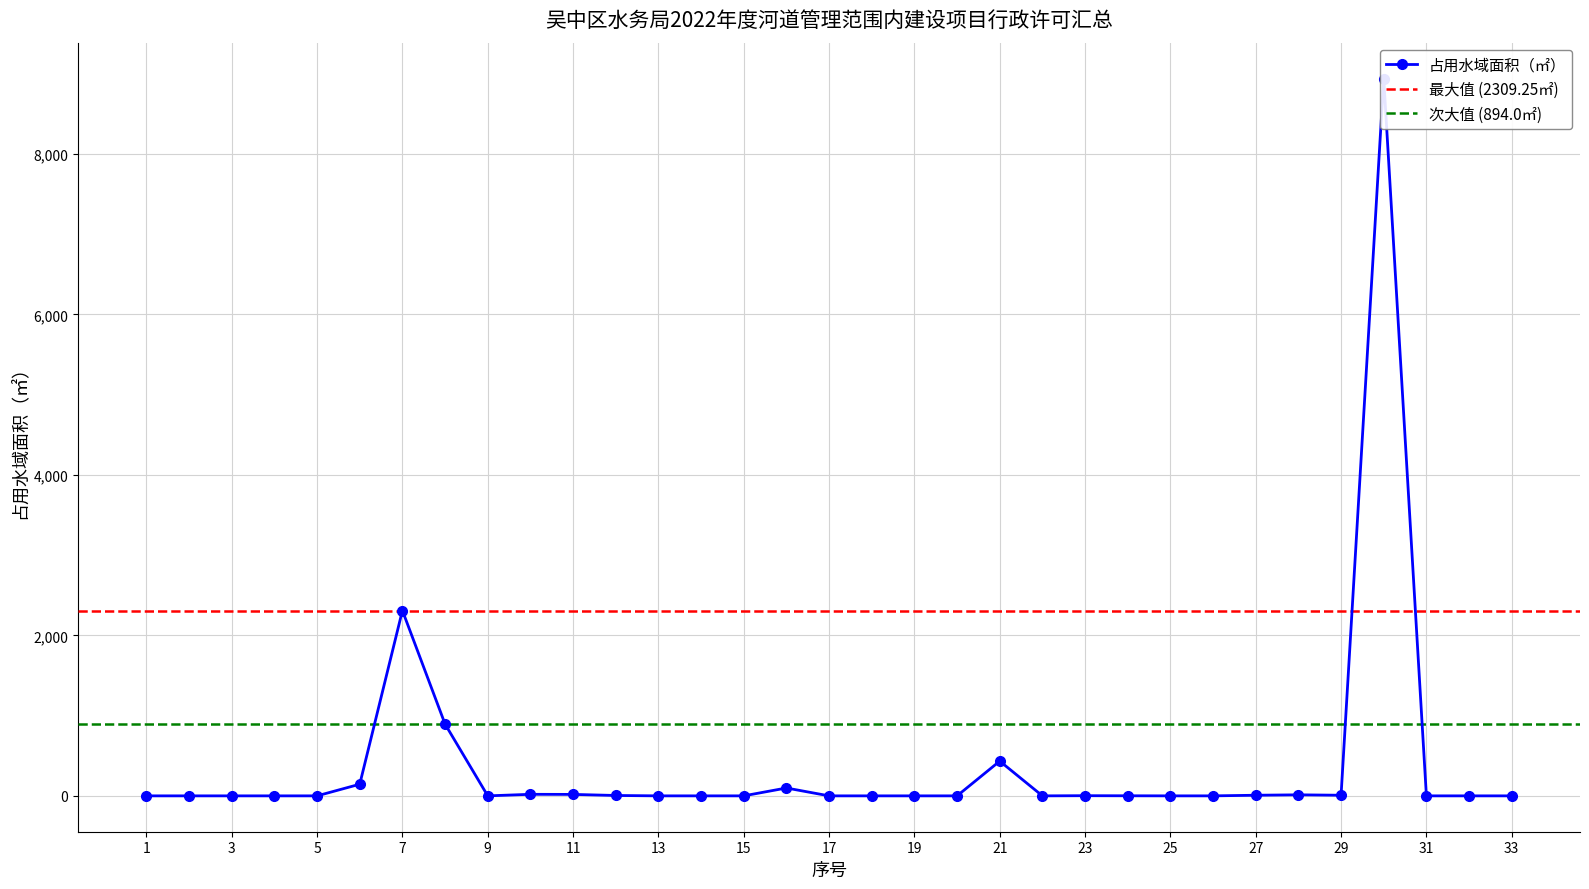

Reading left to right, extract all data points from this chart.

0.0	0.0	0.0	0.0	0.0	145.0	2309.2	894.0	0.0	19.2	18.1	4.7	0.0	0.0	0.0	98.0	0.0	0.0	0.0	0.0	433.0	0.0	2.0	0.9	0.0	0.0	7.6	12.9	7.6	8939.4	0.0	0.0	0.0